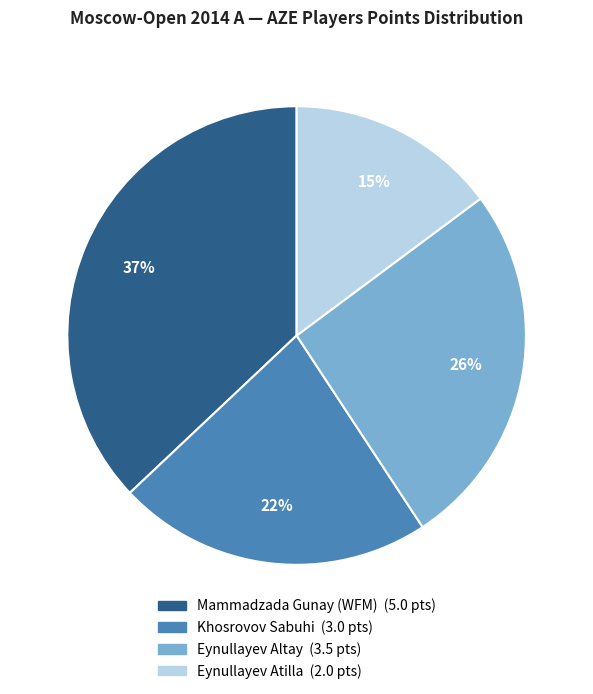

Is Khosrovov Sabuhi the majority of the pie?

No